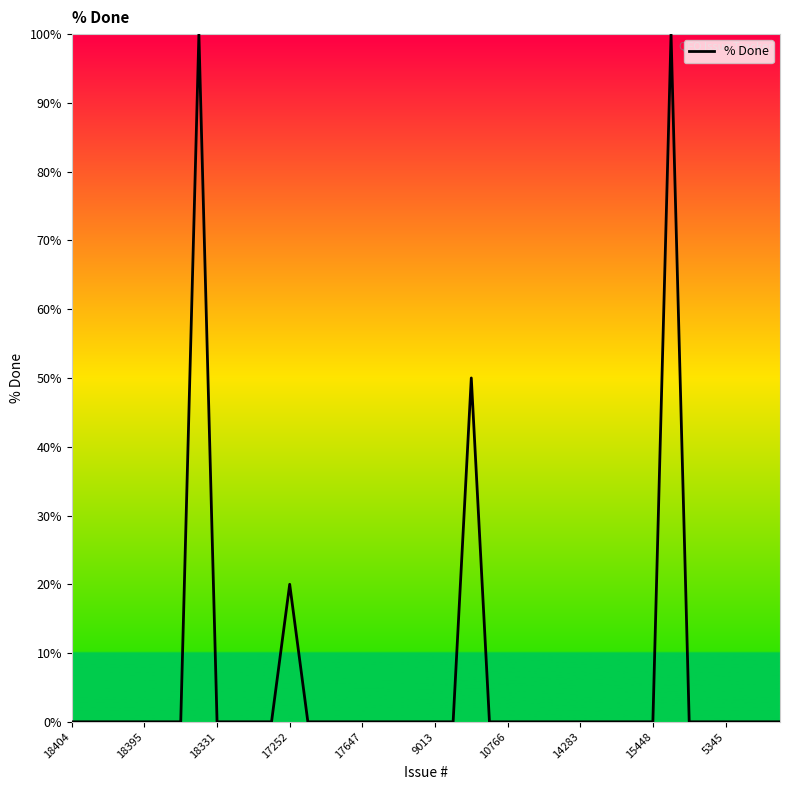

What is the difference between the second highest and second lowest values?

100